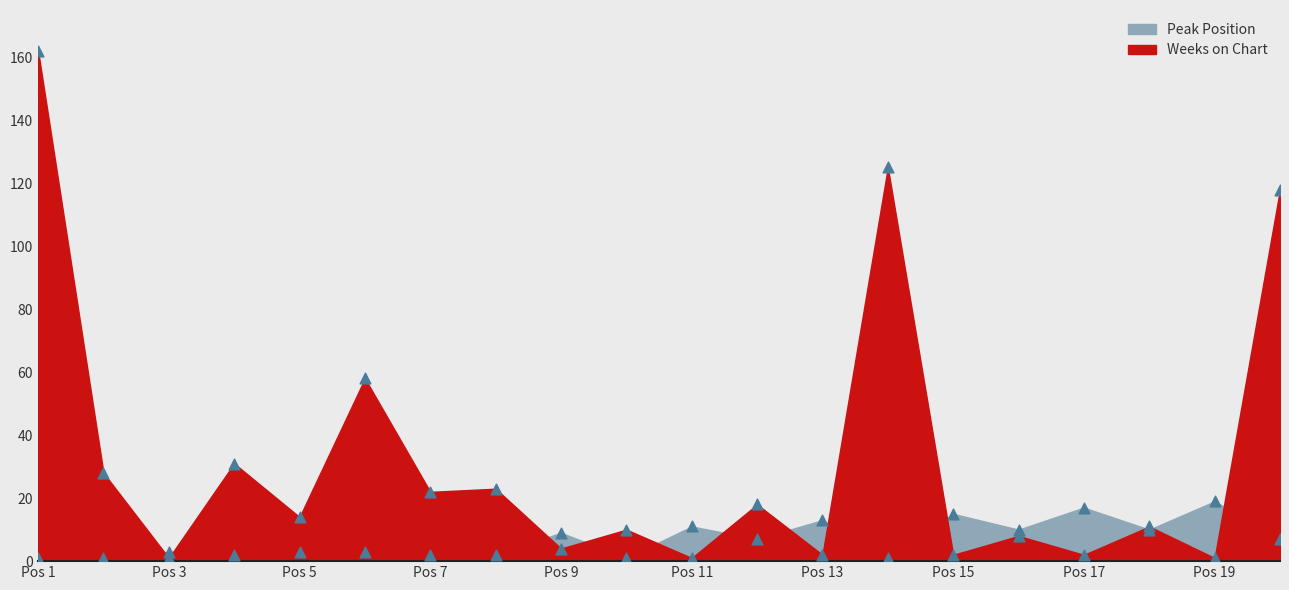

What is the total value across all series at Pos 13?

15